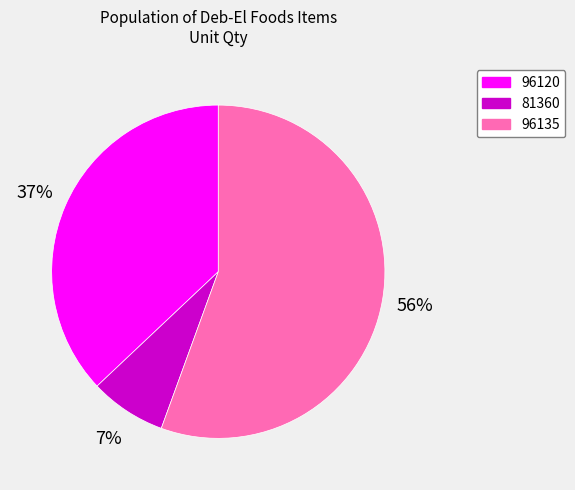

How many slices are in this pie chart?

3